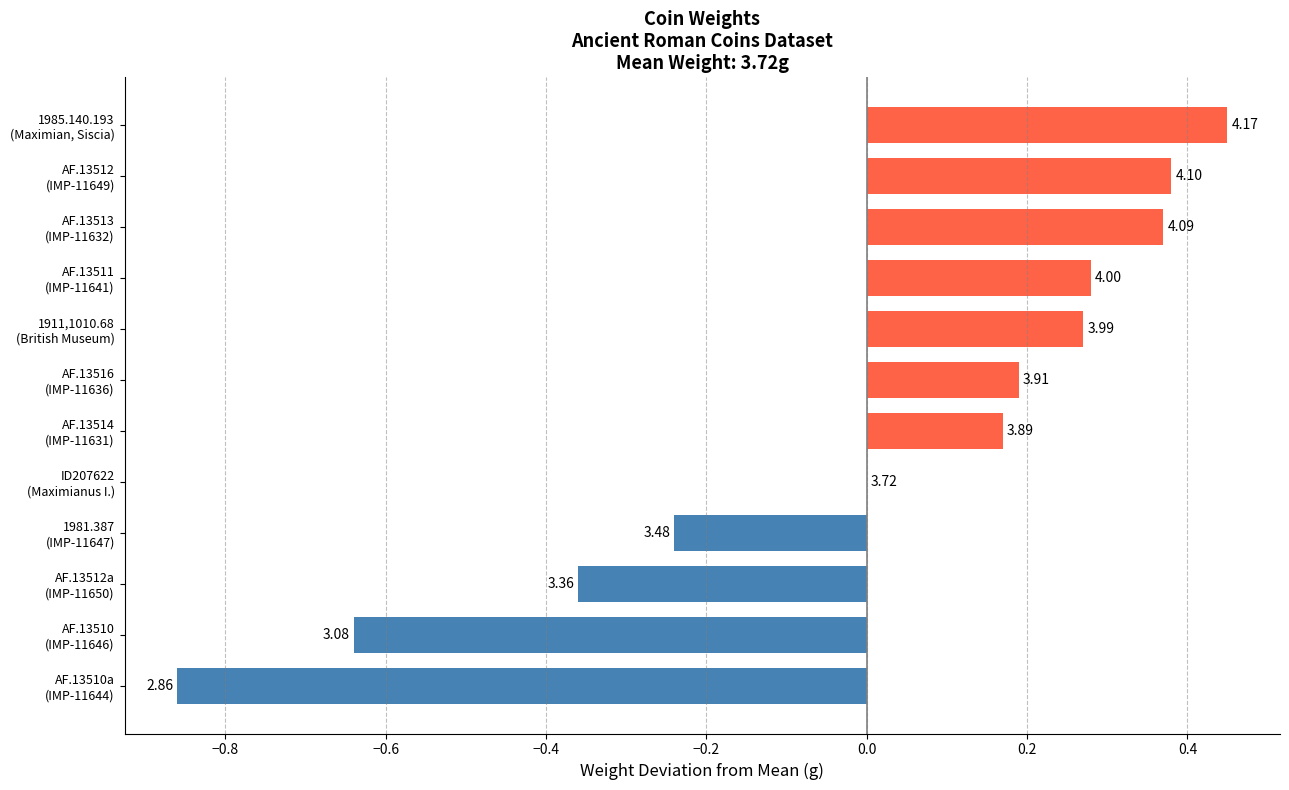

Are the bars horizontal?

Yes